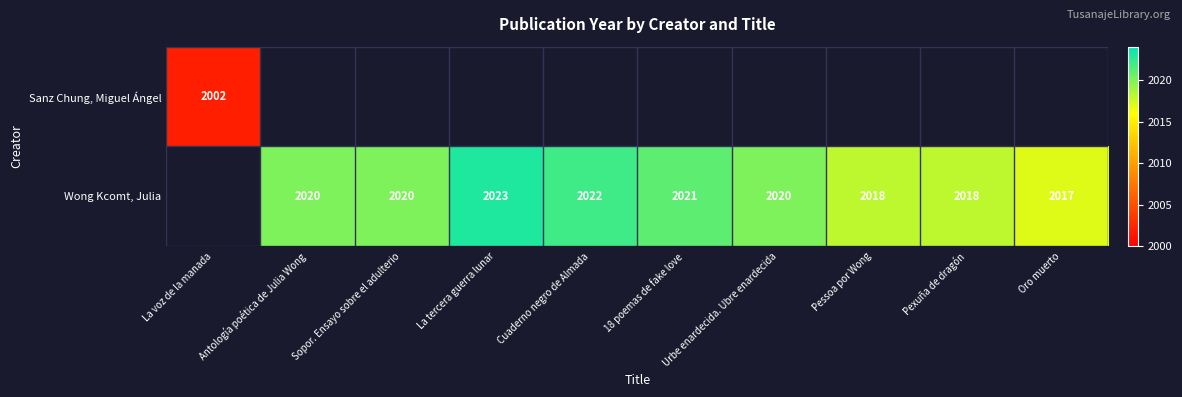

The Wong Kcomt, Julia series shows 2023 at La tercera guerra lunar. True or false?

True